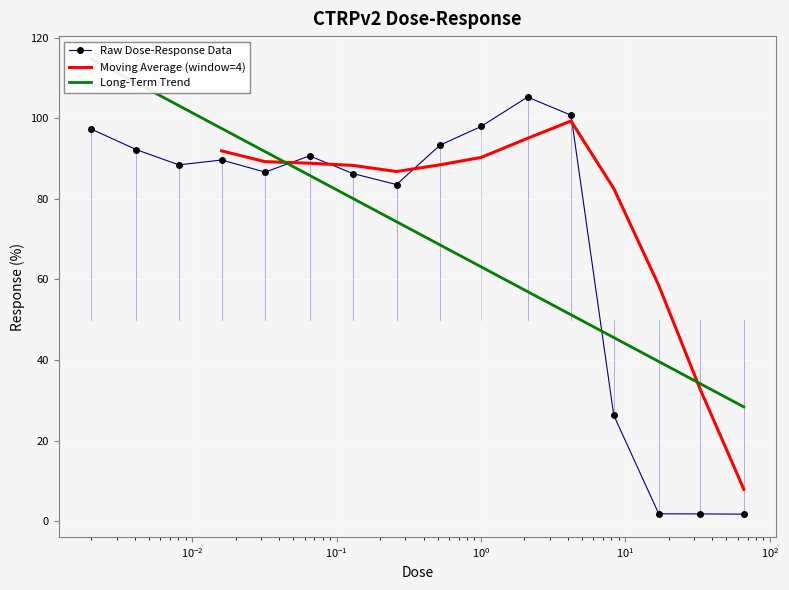

At which category does the chart reach its peak across all series?

2.1